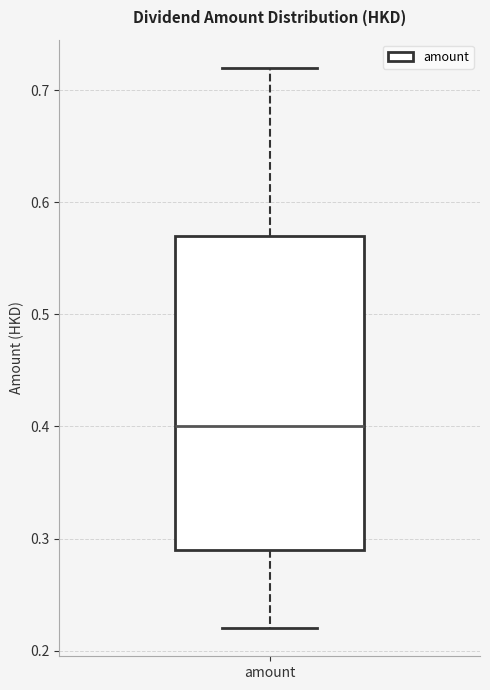

Read this box plot against the y-axis: the position of the median line, the range covered by the box, and the ends of both whiskers. The values are not printed on the chart, so give them approximately, as read against the axis.

median 0.40, box 0.29 to 0.57, whiskers 0.22 to 0.72